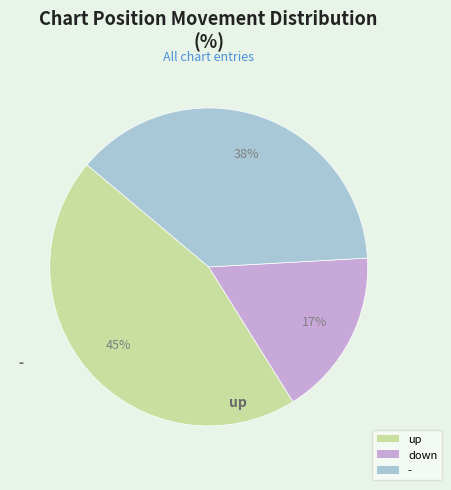

Count the number of slices in the pie.

3